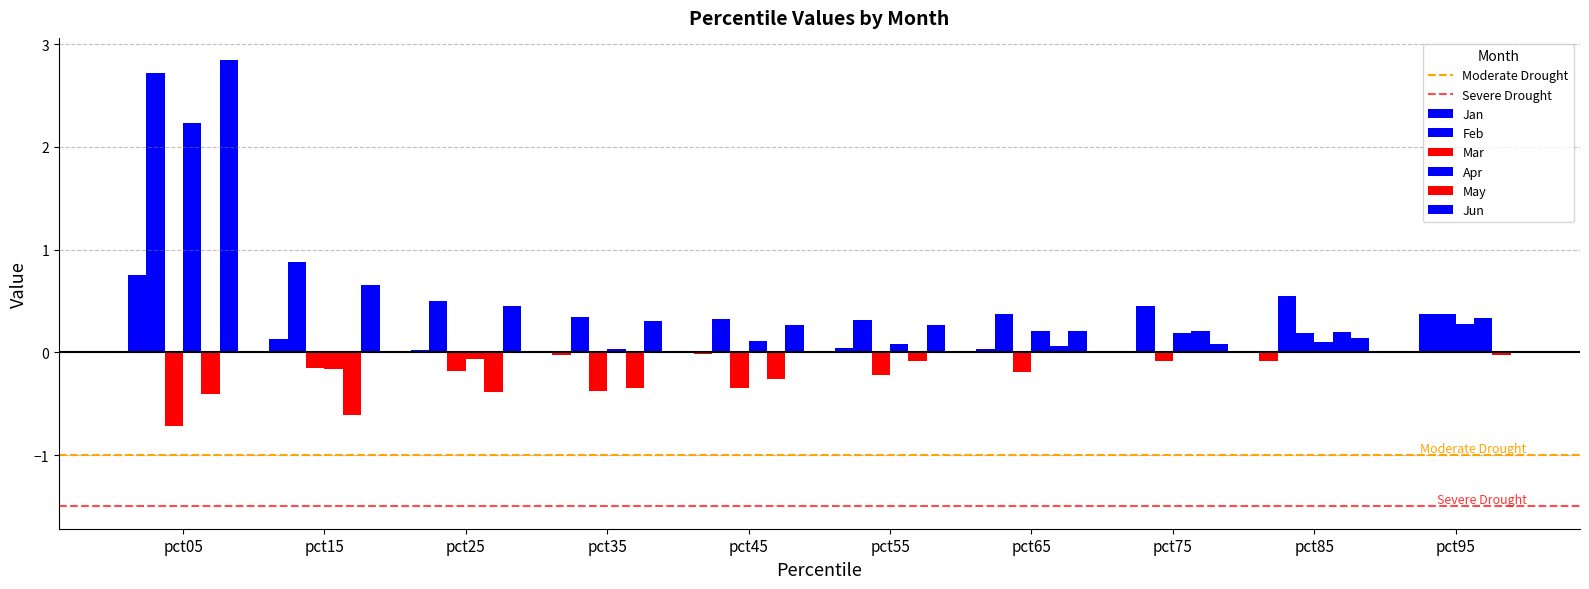

What is the difference between the maximum and minimum values in the Jan series?

0.8